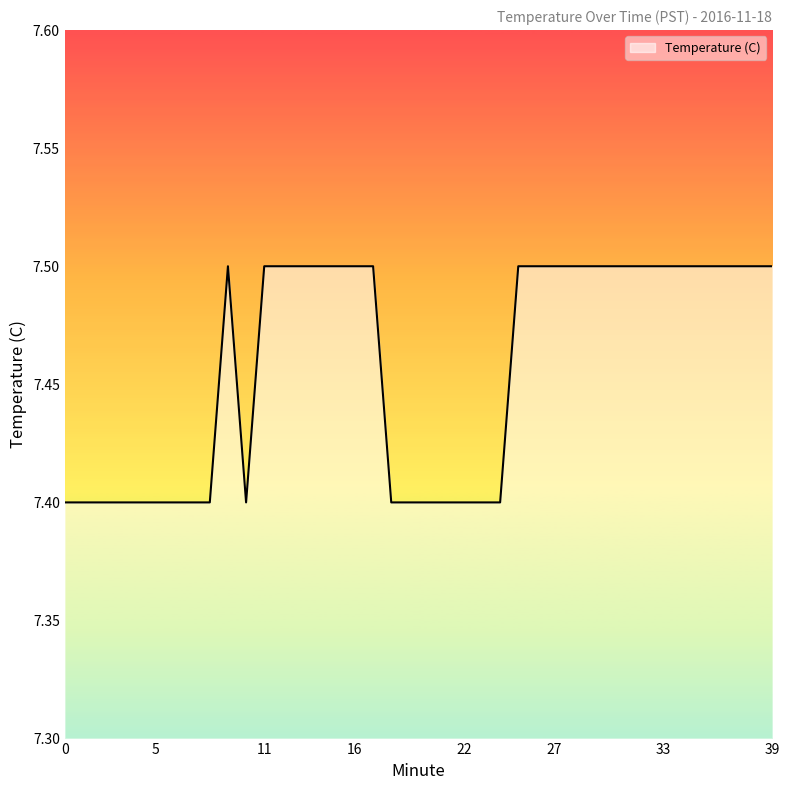

How many distinct data groups are displayed?

1